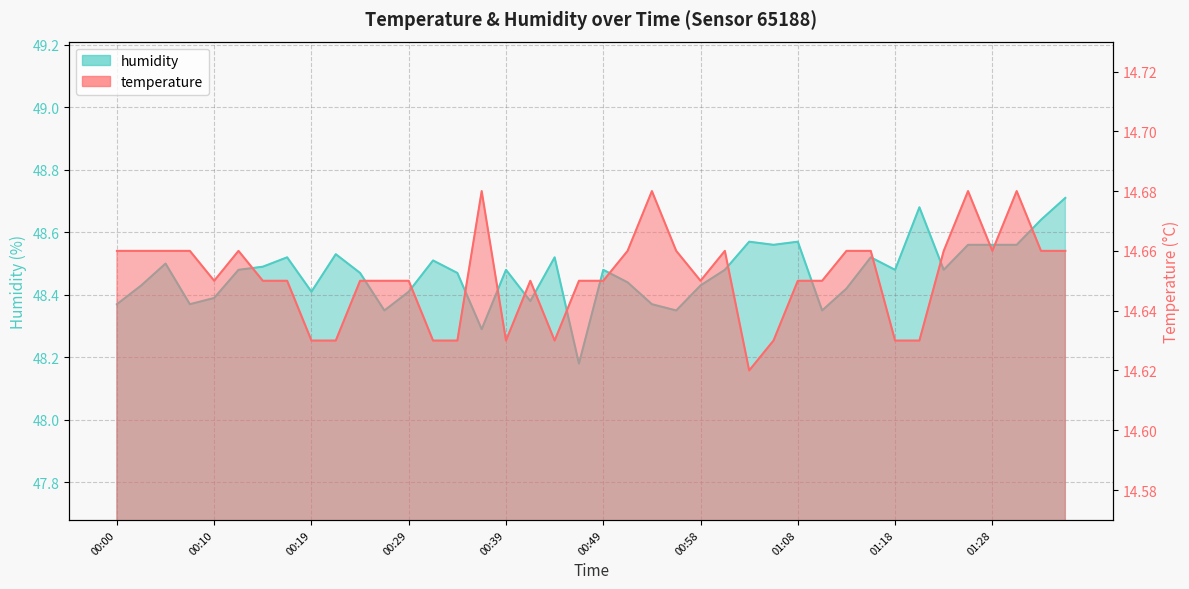

What is the difference between the highest and lowest values at 01:11?

33.7